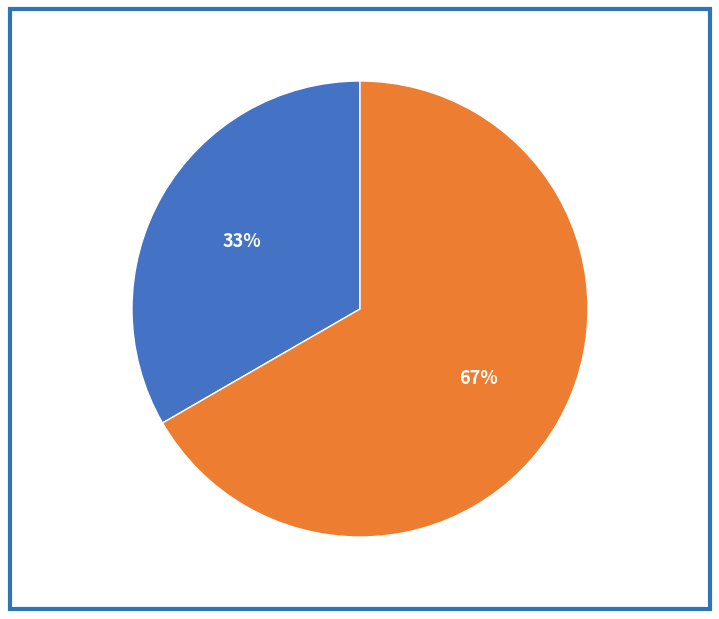

How many slices are in this pie chart?

2